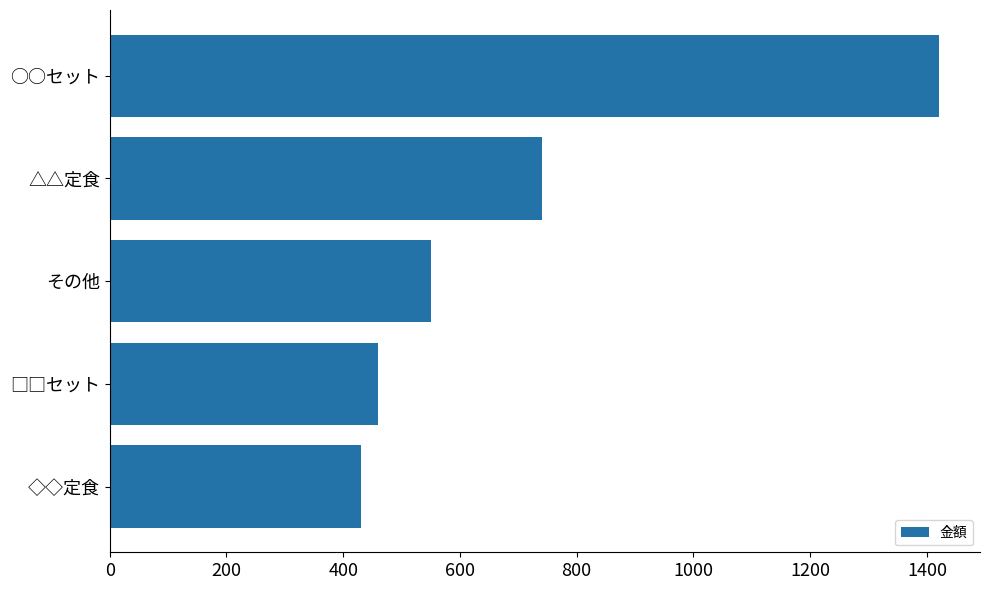

Does the chart contain any negative values?

No